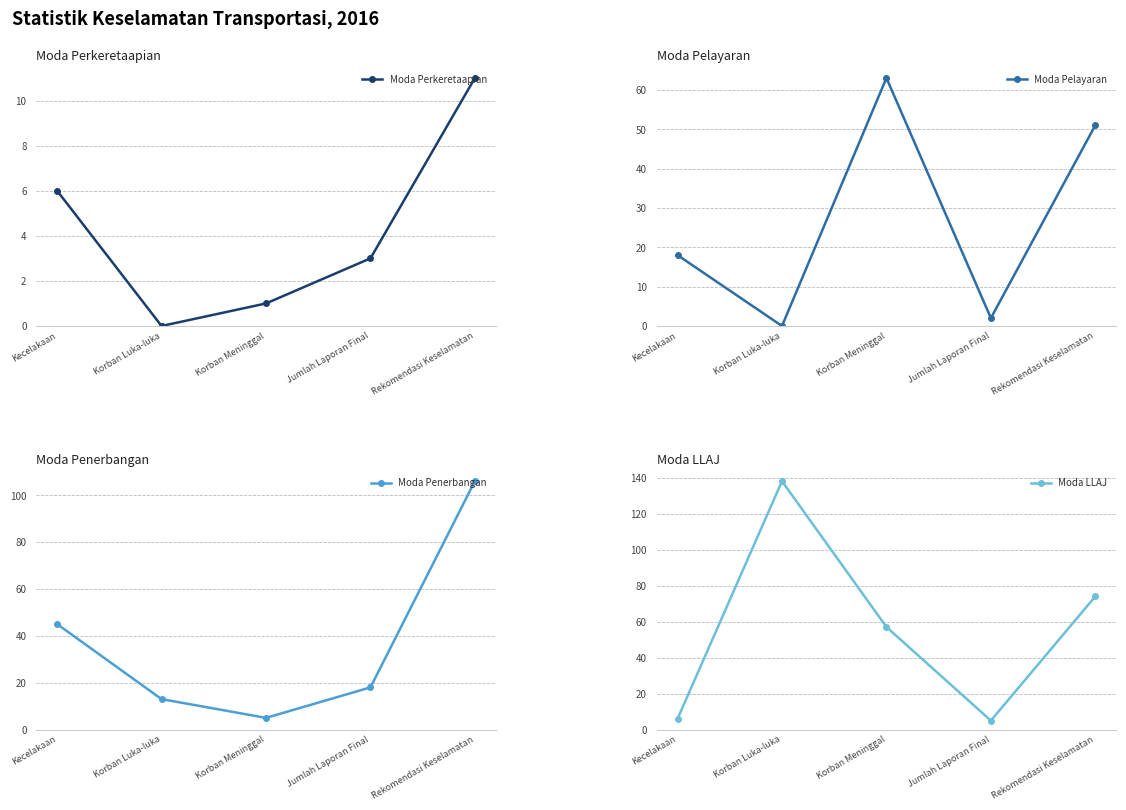

Rank the series by their maximum value, from highest to lowest.

Moda LLAJ, Moda Penerbangan, Moda Pelayaran, Moda Perkeretaapian